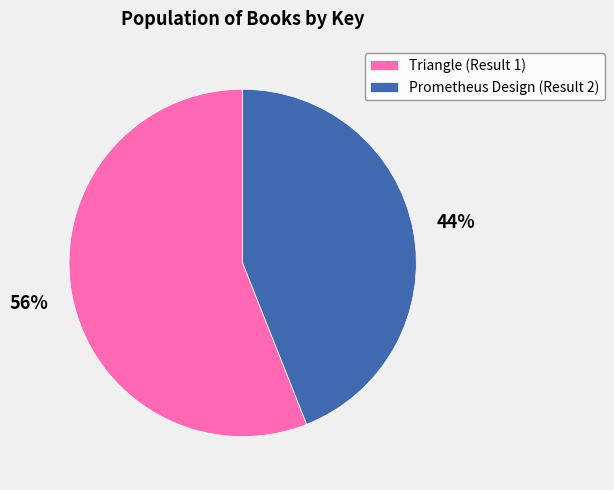

True or false: Prometheus Design (Result 2) accounts for 44% of the total.

True